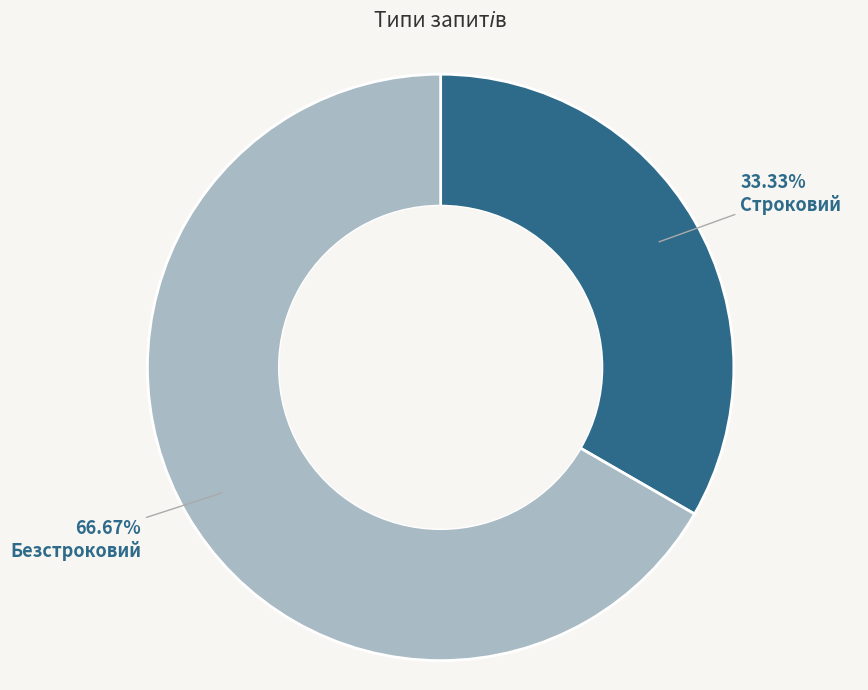

How many slices are in this pie chart?

2